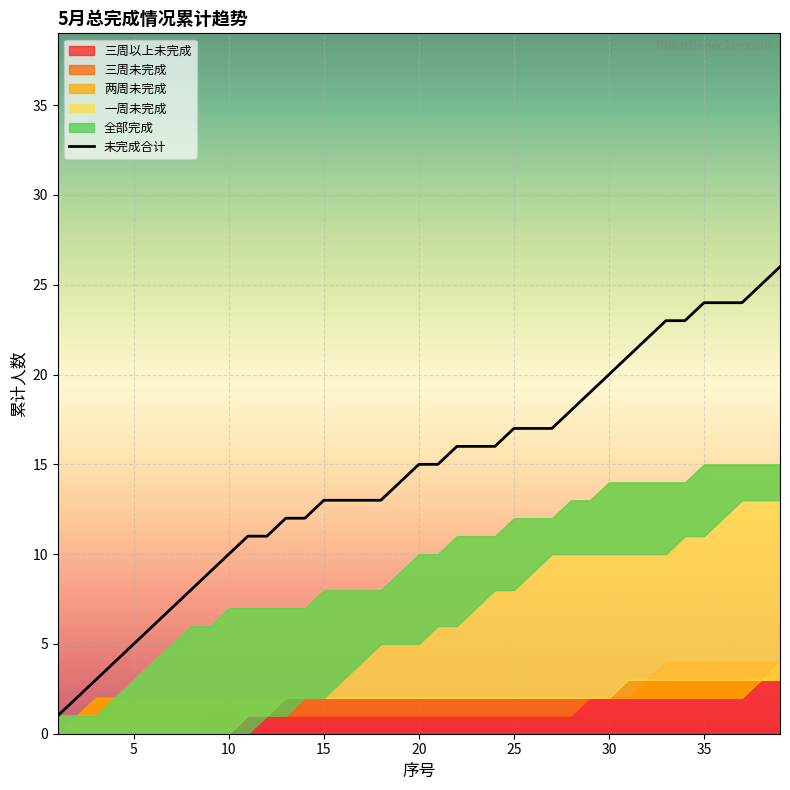

What is the highest value of the 未完成合计 series?

26